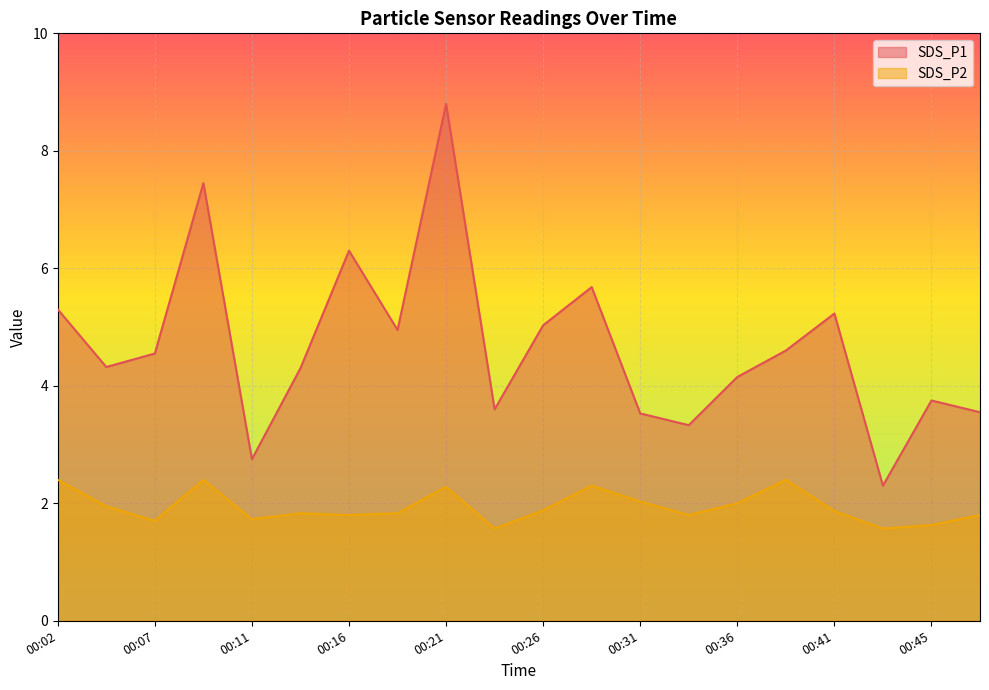

Between 00:14 and 00:43, which series saw the biggest shift?

SDS_P1